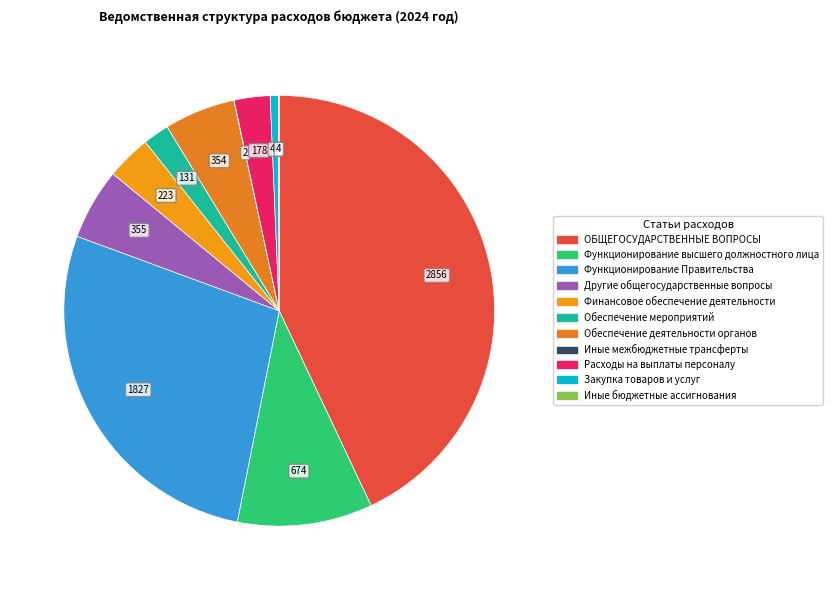

The Расходы на выплаты персоналу slice represents 3% of the pie. True or false?

True